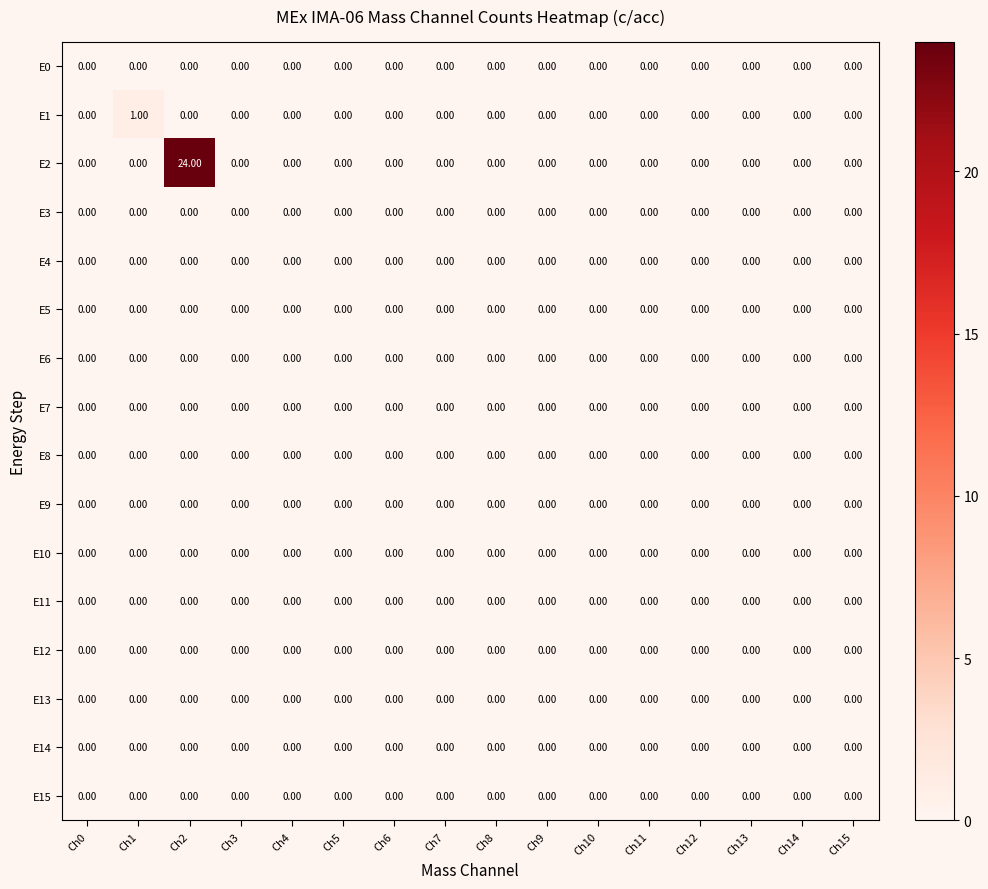

At which category is the sum across all series the highest?

Ch2